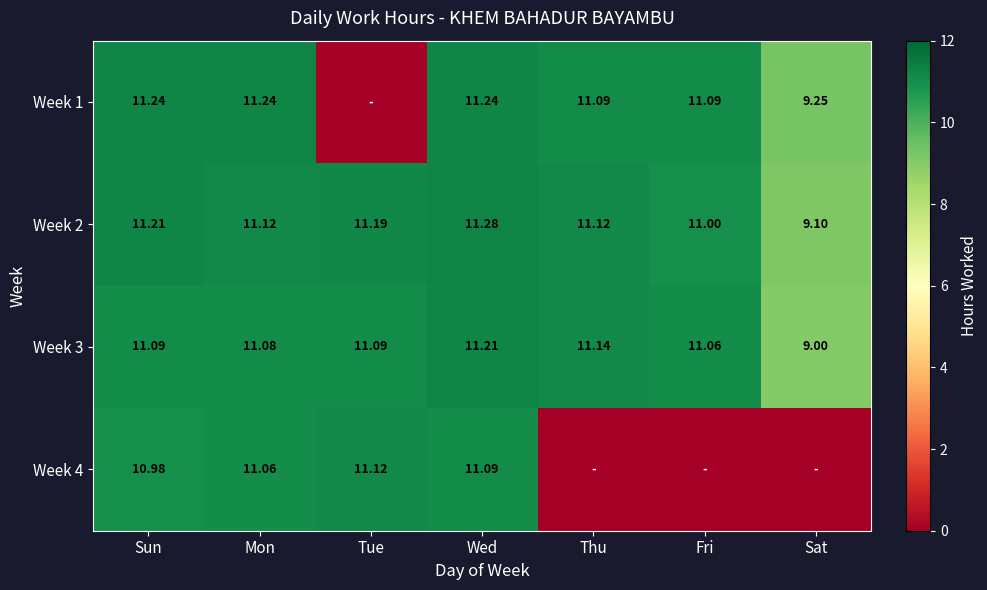

How many data points in Week 3 are less than 11?

1